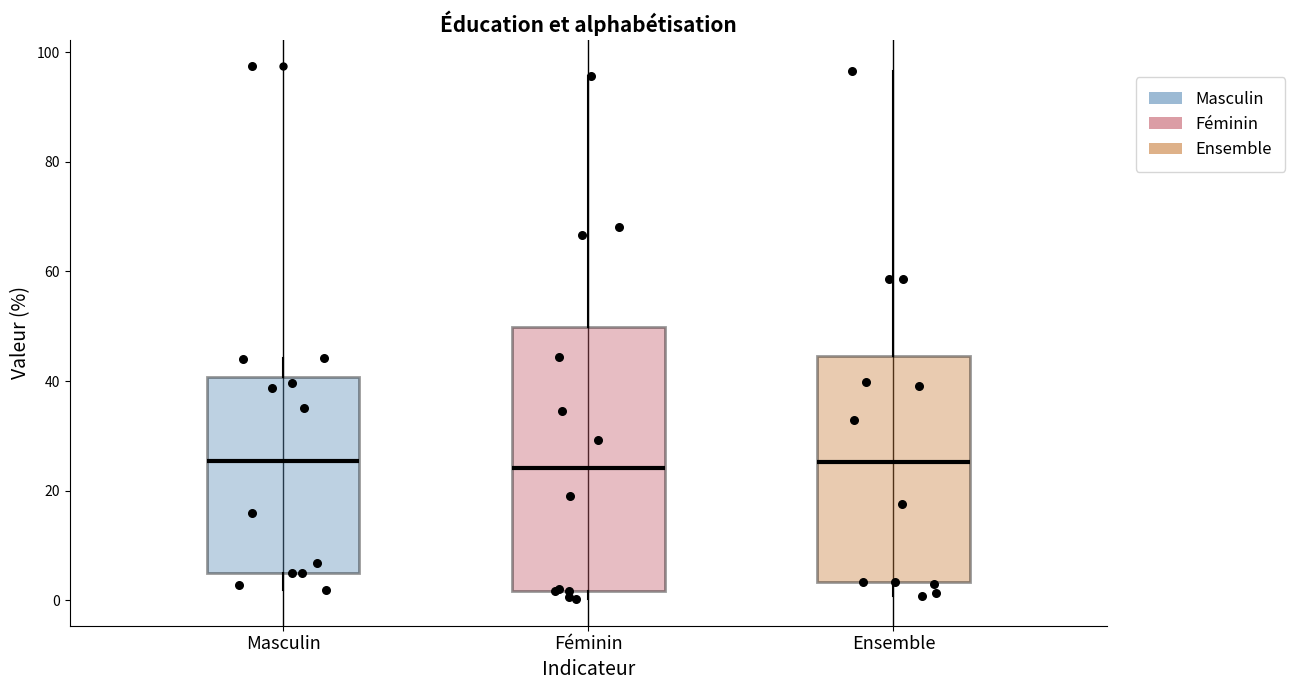

Which box is the tallest, from its lower edge to its upper edge?

Féminin